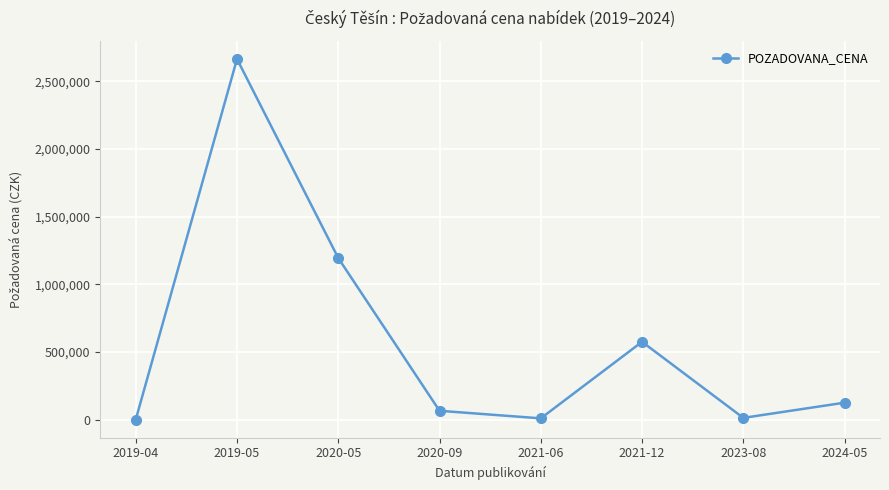

At which label is the value closest to 1333105?

2020-05